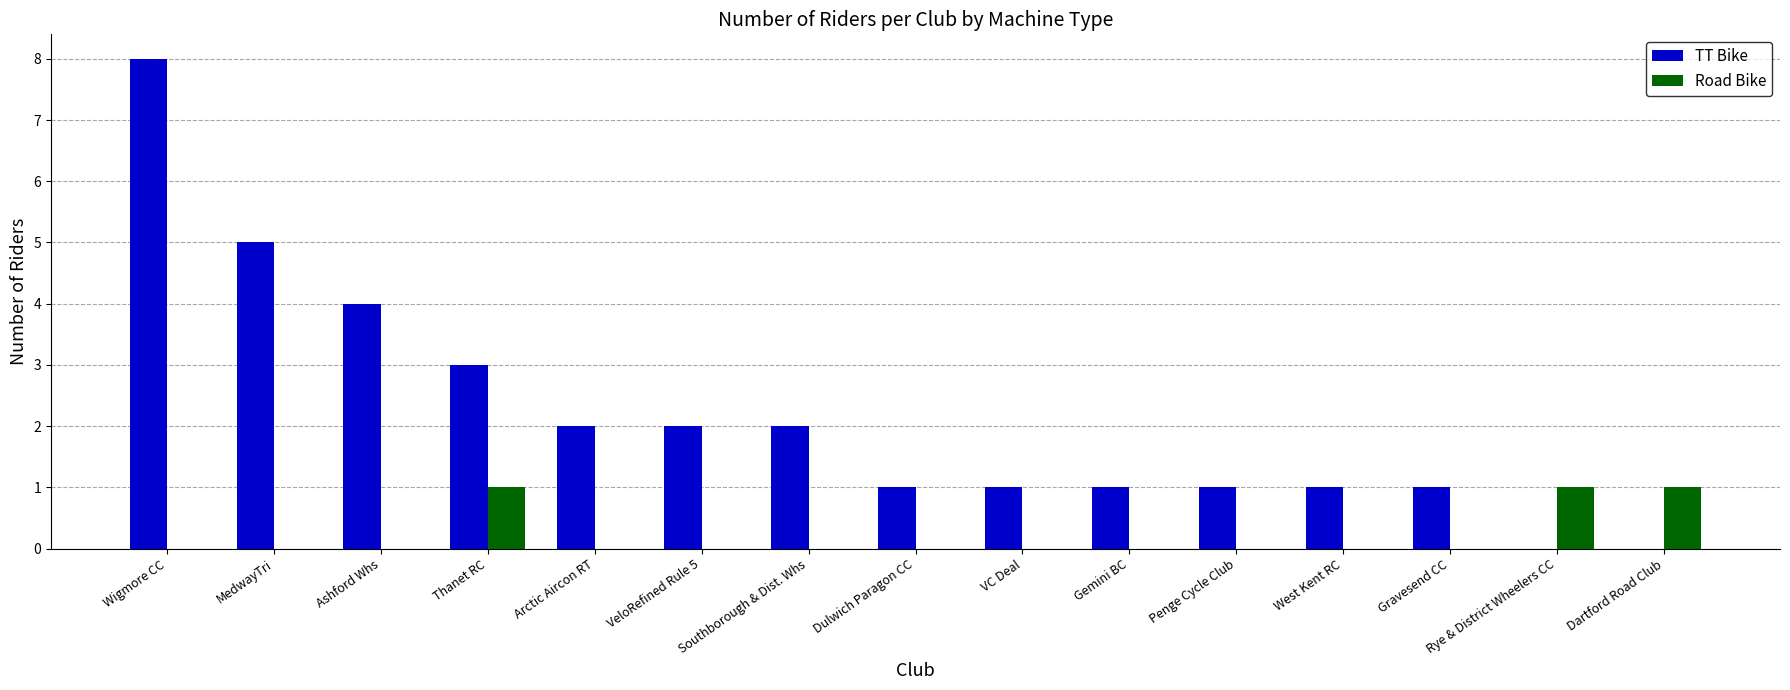

Is it true that TT Bike equals 4 at Ashford Whs?

True